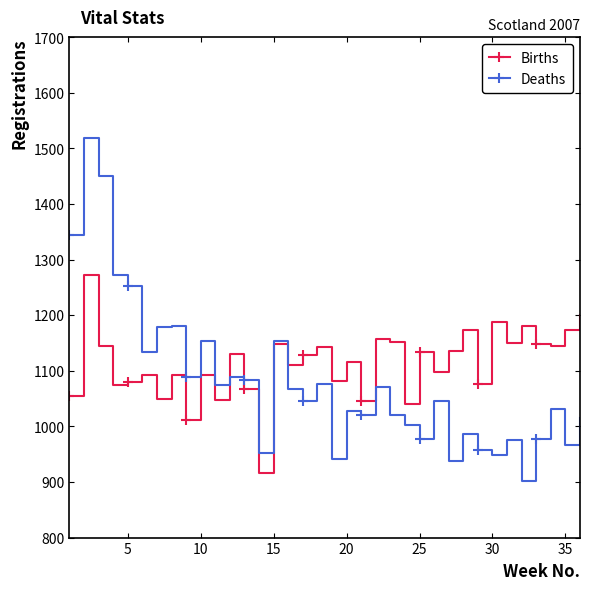

Which series has the widest spread of values?

Deaths